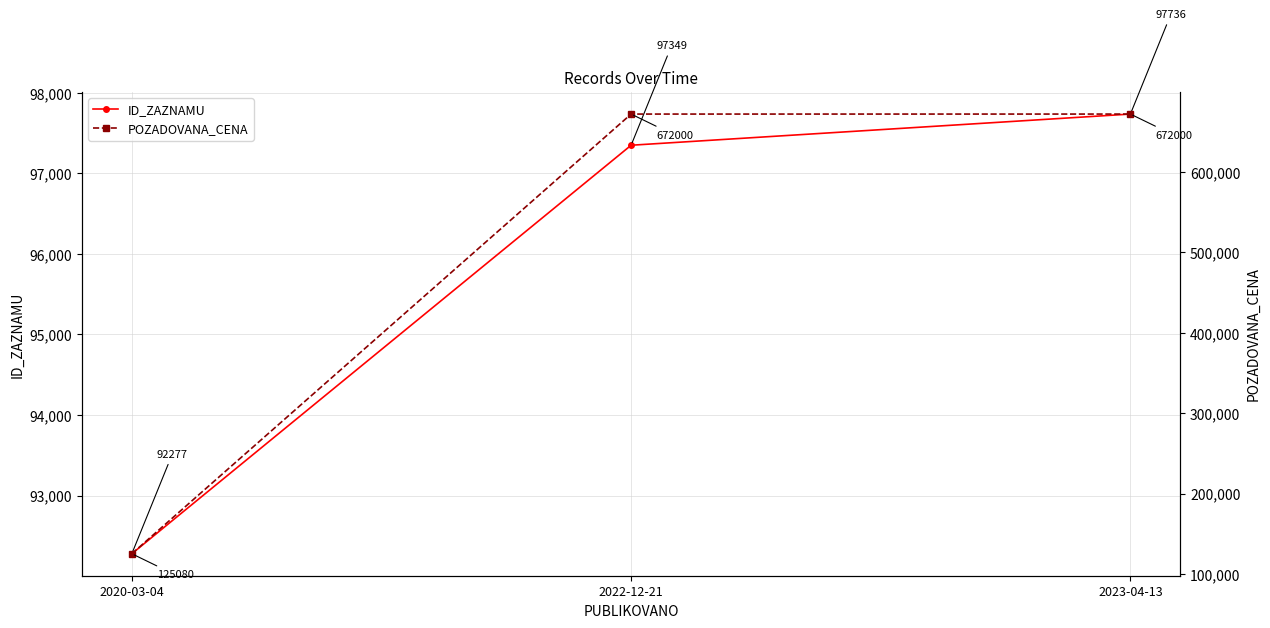

What is the difference between the maximum and minimum values in the POZADOVANA_CENA series?

546920